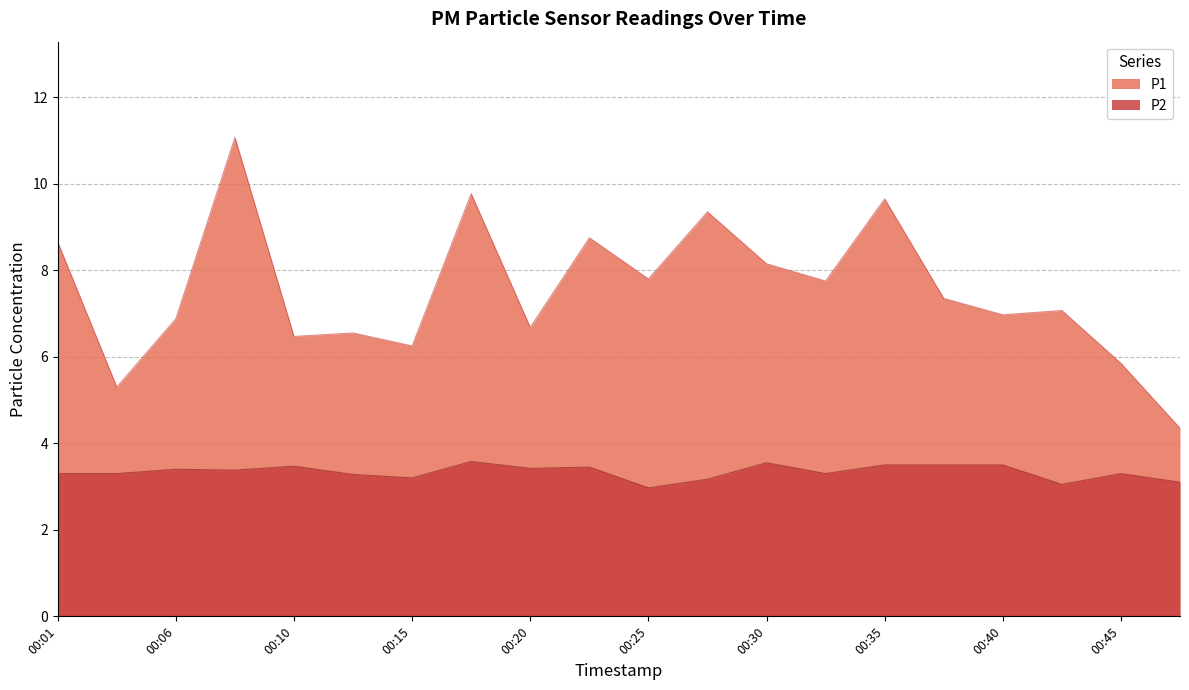

Which category has the lowest value in the P2 series?

00:25